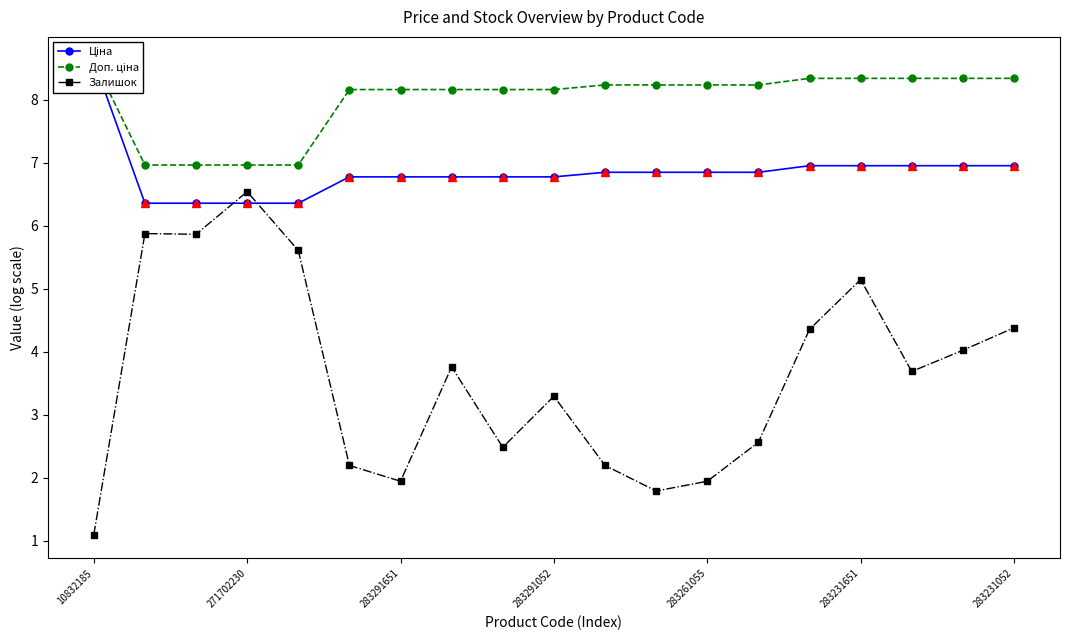

At which category does the chart reach its peak across all series?

10832185